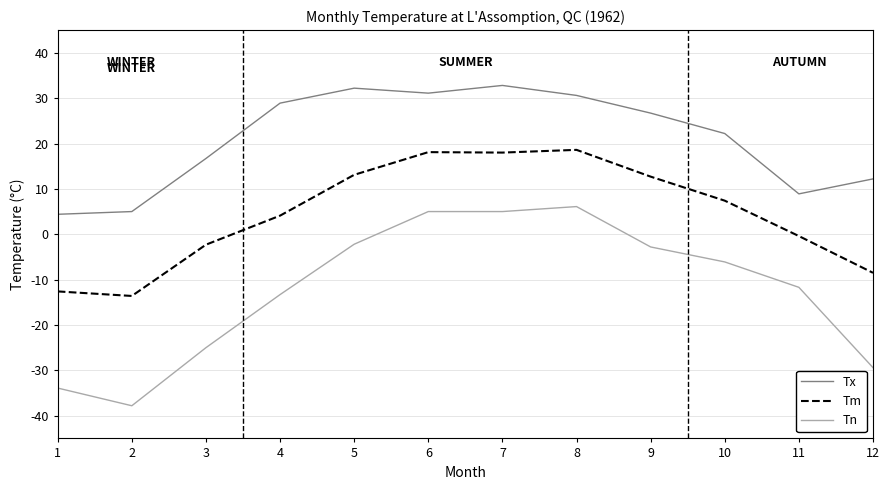

At which label does Tn first exceed -6?

5